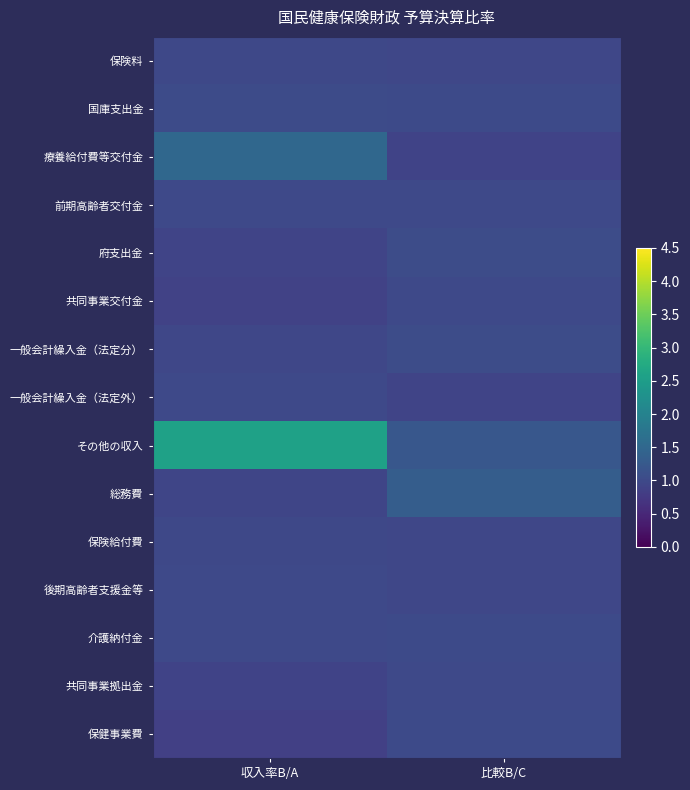

Which series changed the most between 収入率B/A and 比較B/C?

その他の収入